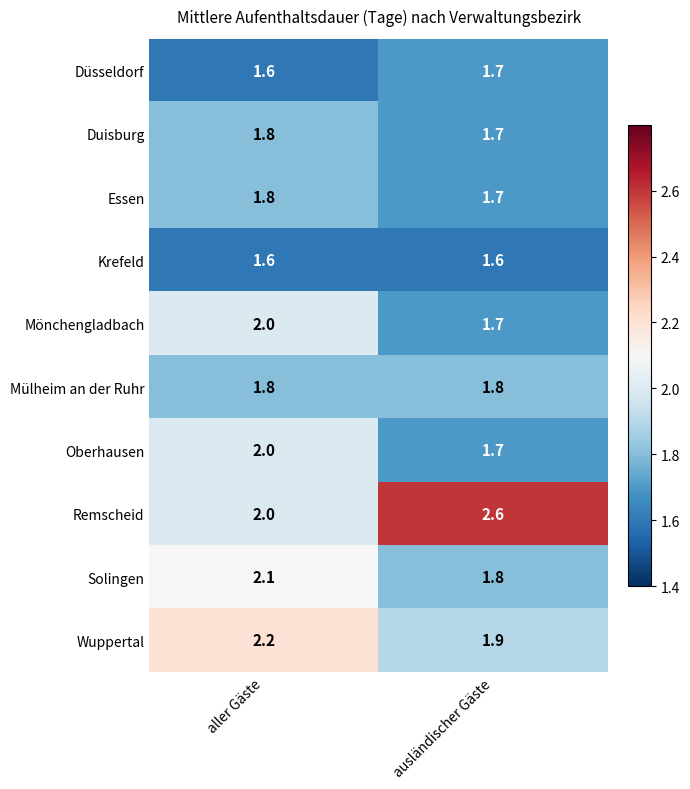

List the labels in order of Duisburg value, largest first.

aller Gäste, ausländischer Gäste